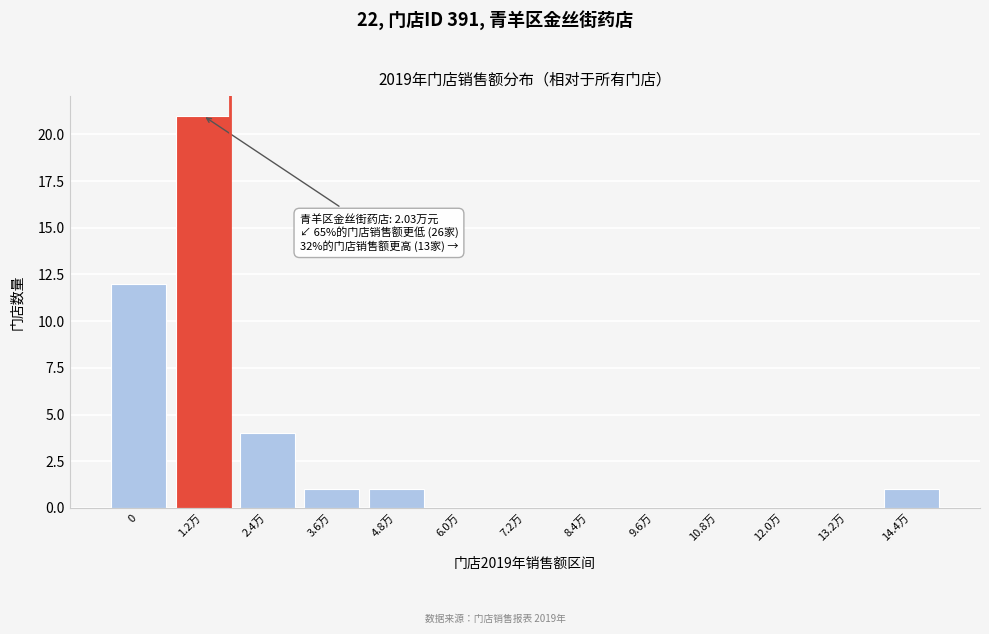

Reading left to right, transcribe all the data shown in this chart.

0=12	1.2万=21	2.4万=4	3.6万=1	4.8万=1	6.0万=0	7.2万=0	8.4万=0	9.6万=0	10.8万=0	12.0万=0	13.2万=0	14.4万=1